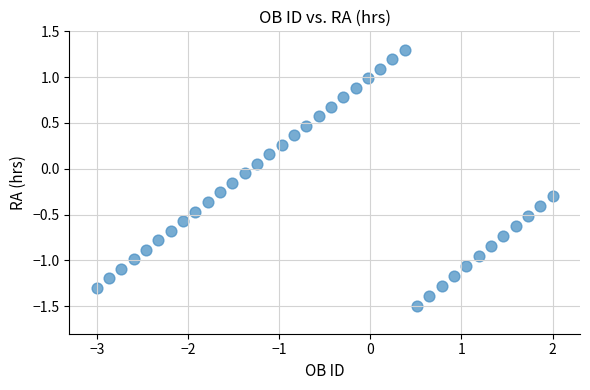

What is the range of Y values (max minus min)?

2.8